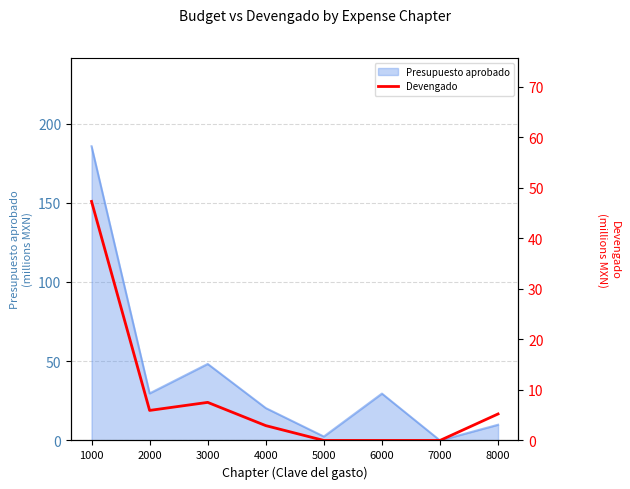

Where is Presupuesto aprobado nearest to the value 92?

3000